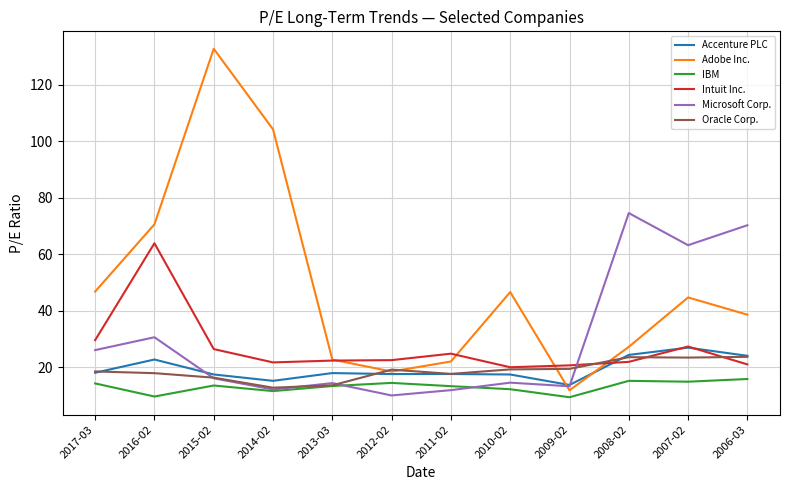

At which label does Adobe Inc. reach its minimum?

2009-02